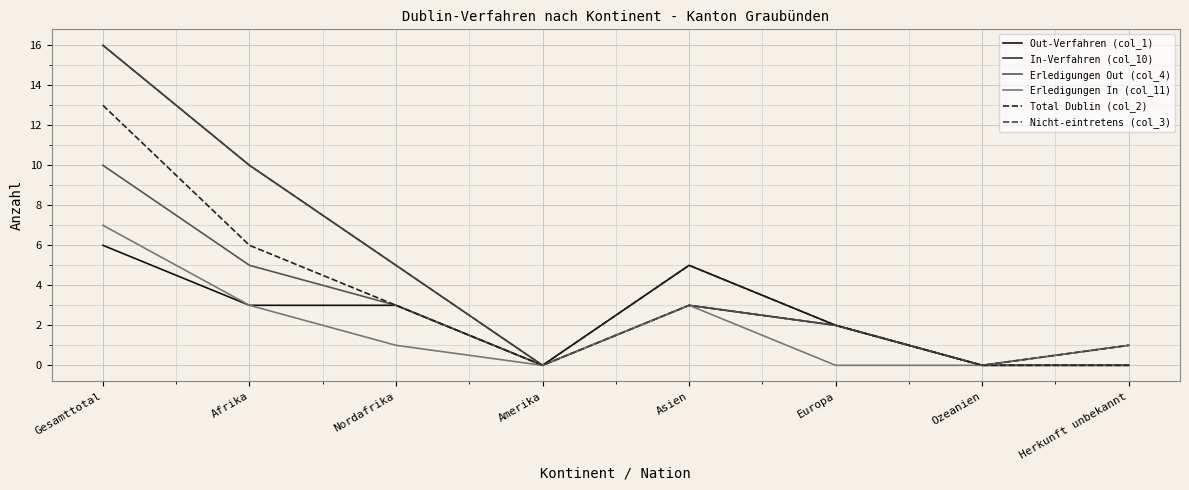

Is this an area chart (filled region under the line)?

No